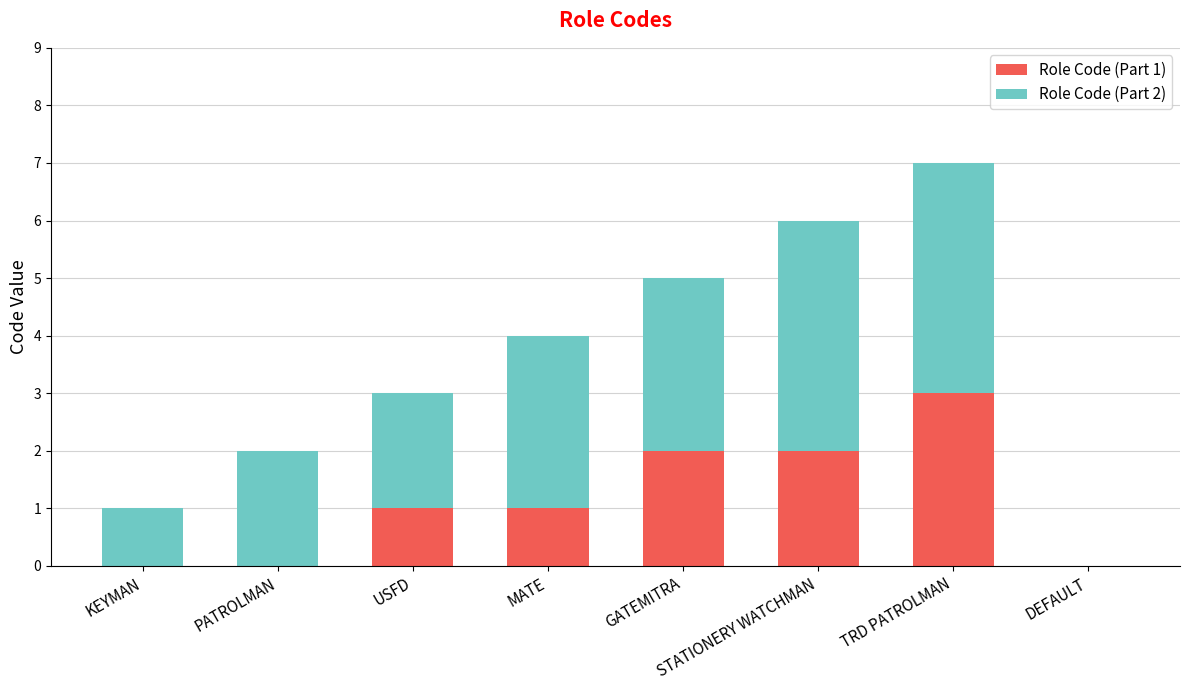

What is the total value across all series at TRD PATROLMAN?

7